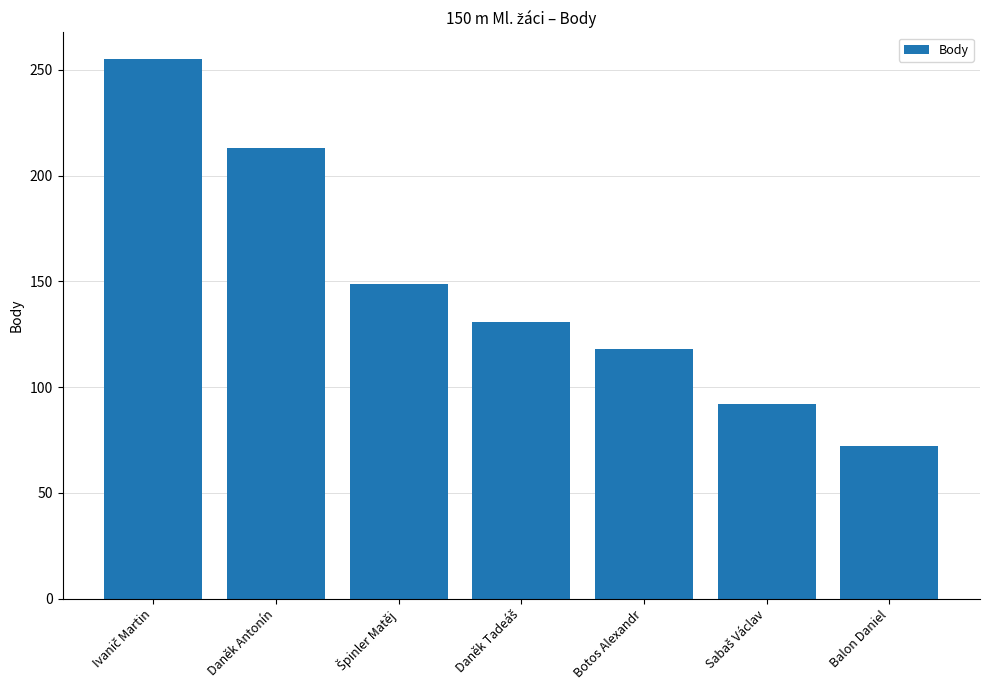

How many series are shown in this chart?

1